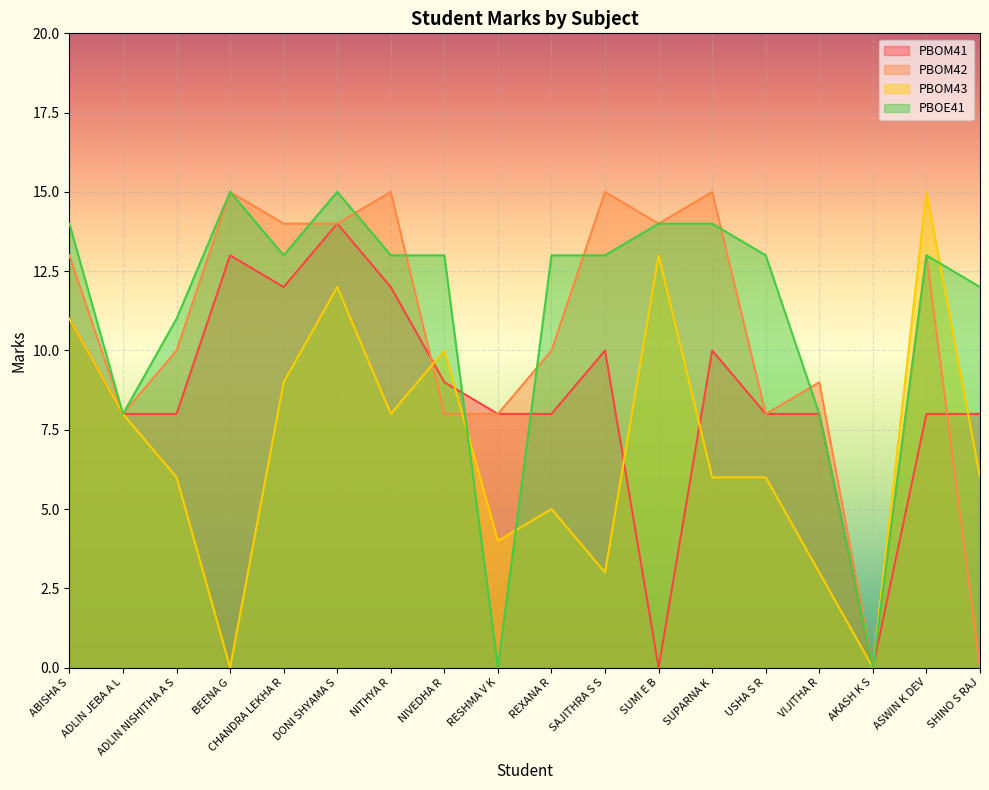

How many positive values does the PBOM41 series have?

16